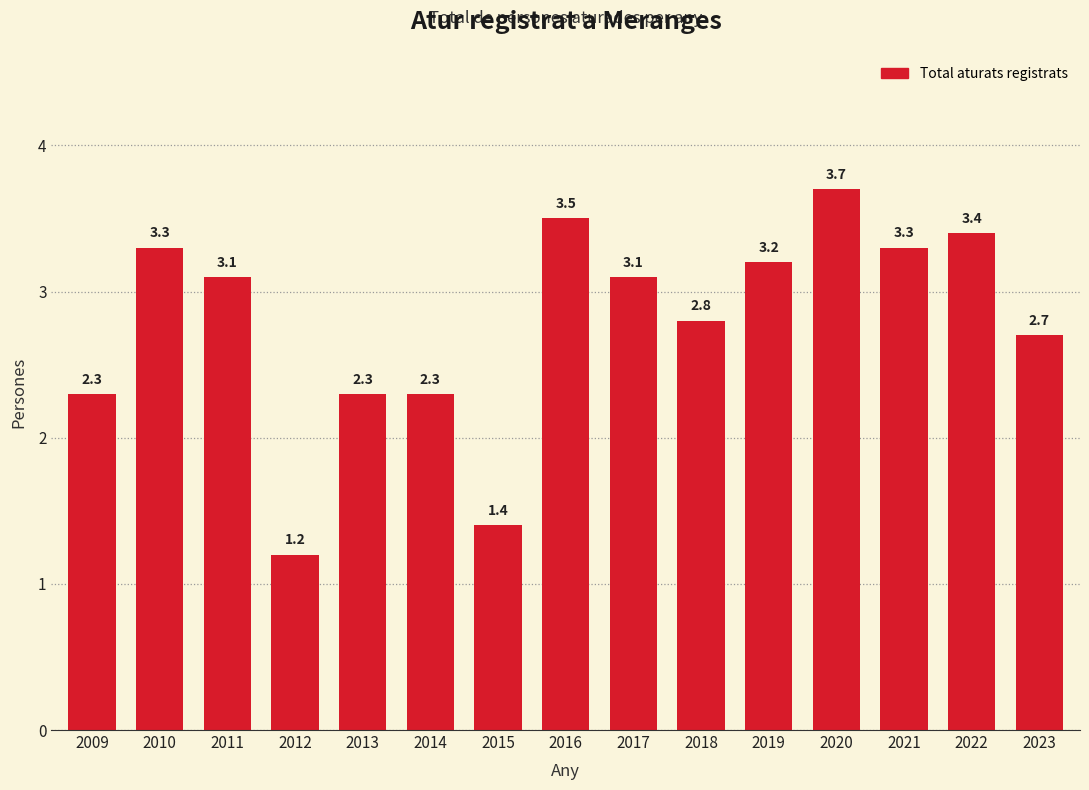

Reading left to right, extract all data points from this chart.

2009=2.3	2010=3.3	2011=3.1	2012=1.2	2013=2.3	2014=2.3	2015=1.4	2016=3.5	2017=3.1	2018=2.8	2019=3.2	2020=3.7	2021=3.3	2022=3.4	2023=2.7